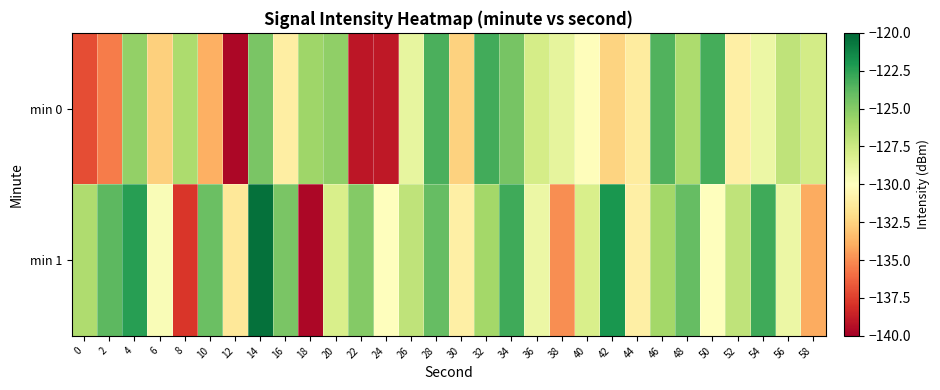

Which has a higher value, 4 or 2?

4